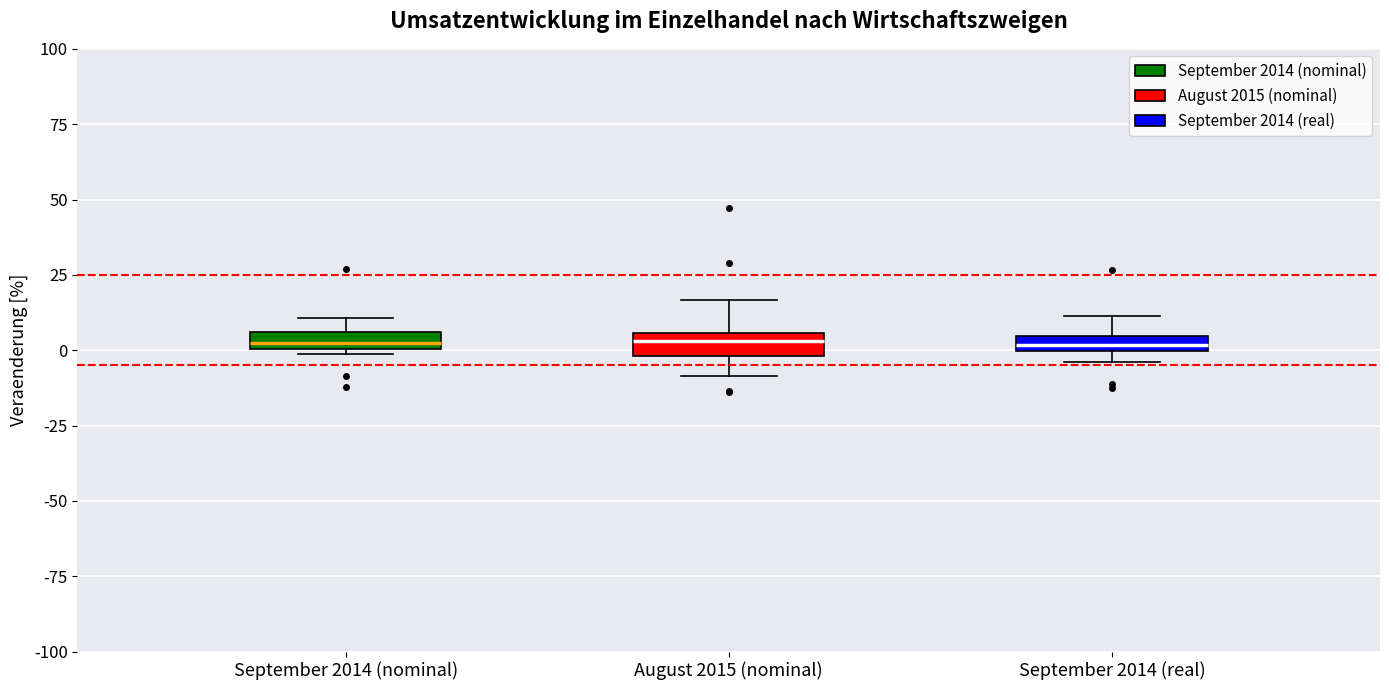

Where does the upper whisker of the box for August 2015 (nominal) end on the y-axis? The values are not printed on the chart, so give them approximately, as read against the axis.

15